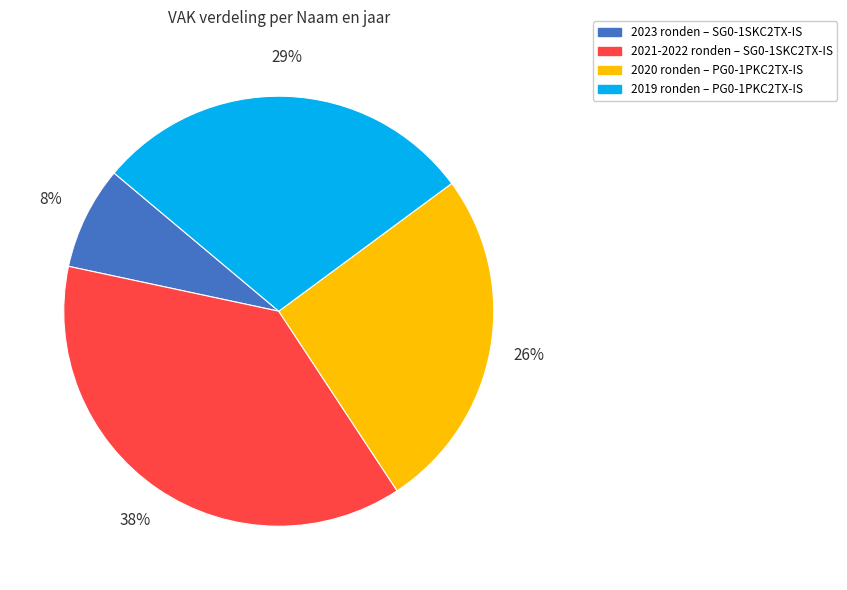

Is there any slice that represents more than half of the pie?

No